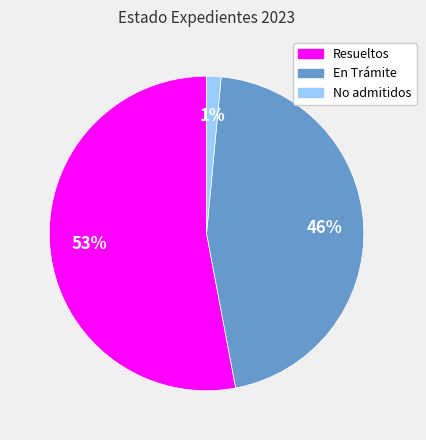

How many segments does this pie chart have?

3